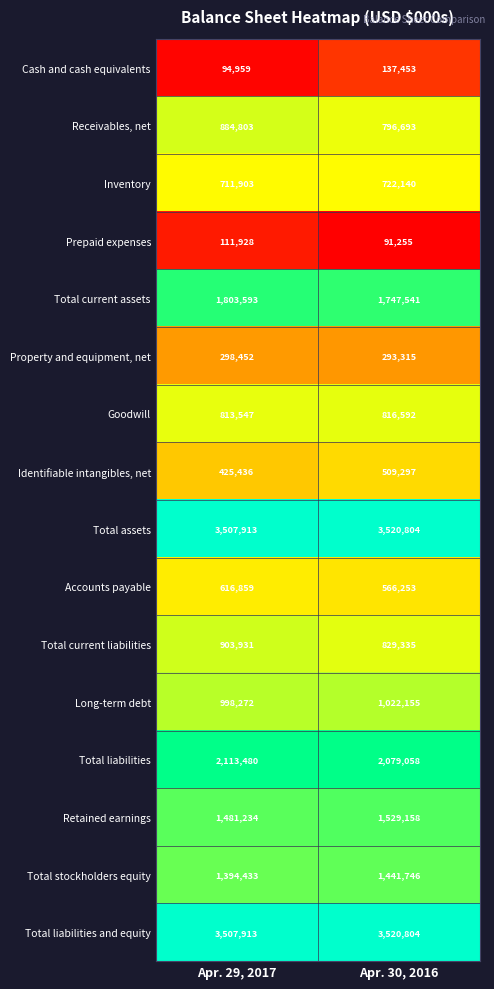

At which label is Identifiable intangibles, net closest to 467366?

Apr. 29, 2017